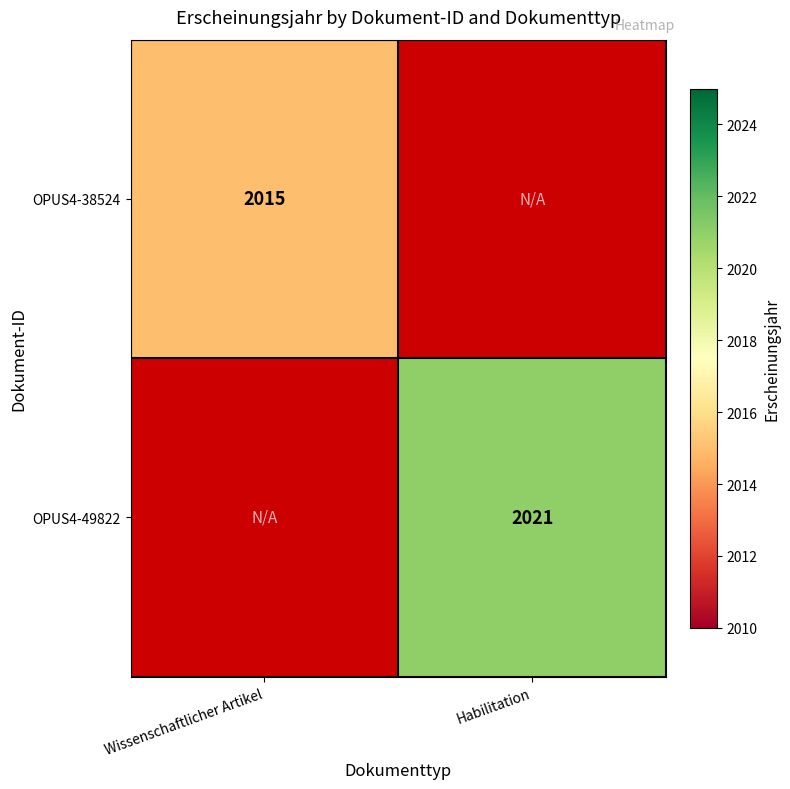

The OPUS4-38524 series shows 2015 at Wissenschaftlicher Artikel. True or false?

True